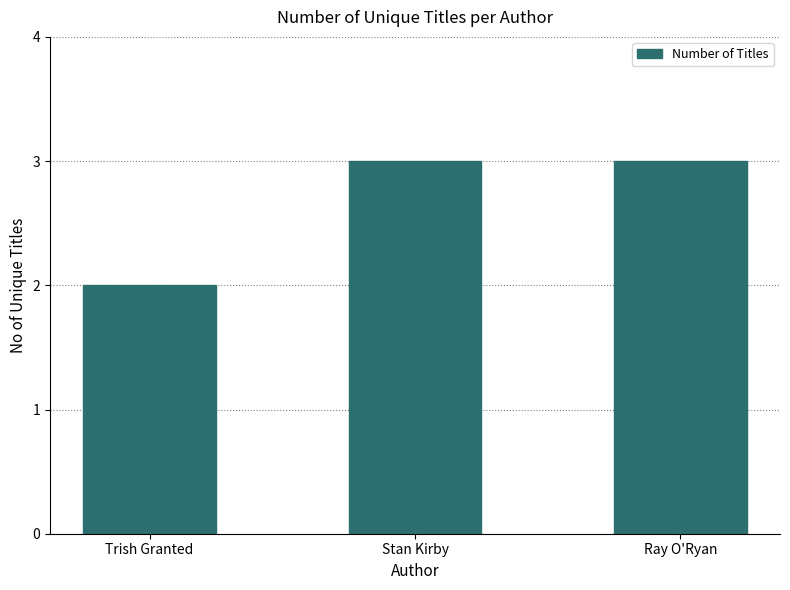

What is the difference between the second highest and minimum values?

1